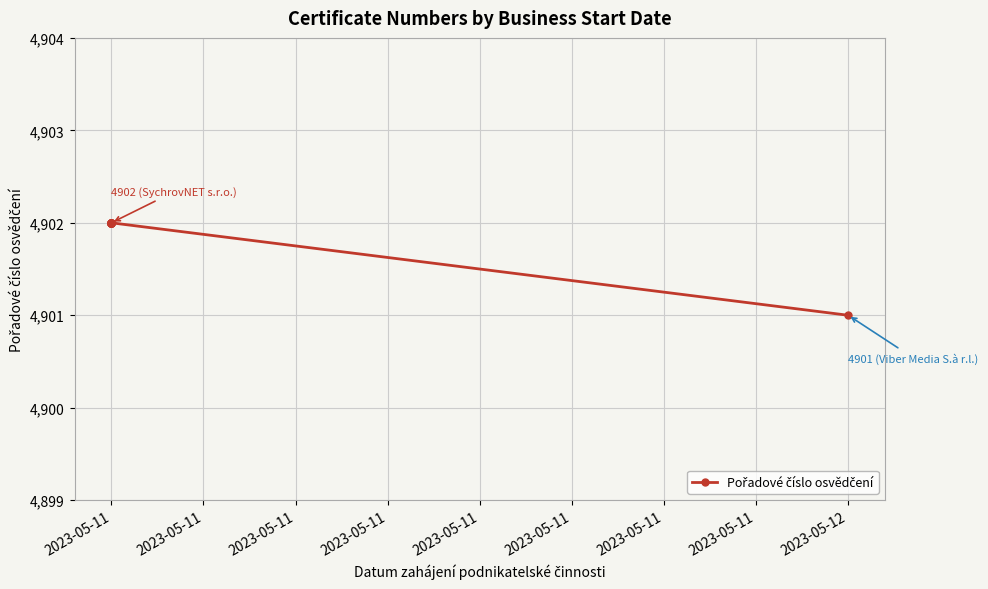

What is the label of the 7th point from the left?

2023-05-11